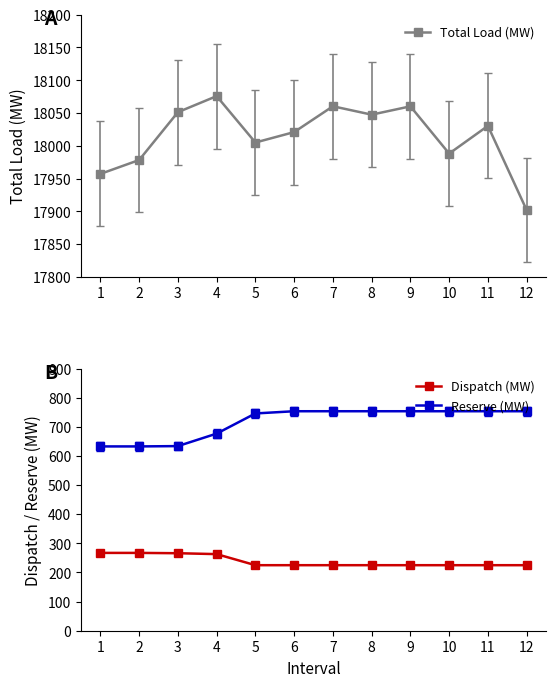

True or false: Reserve (MW) and Dispatch (MW) cross at least once.

False